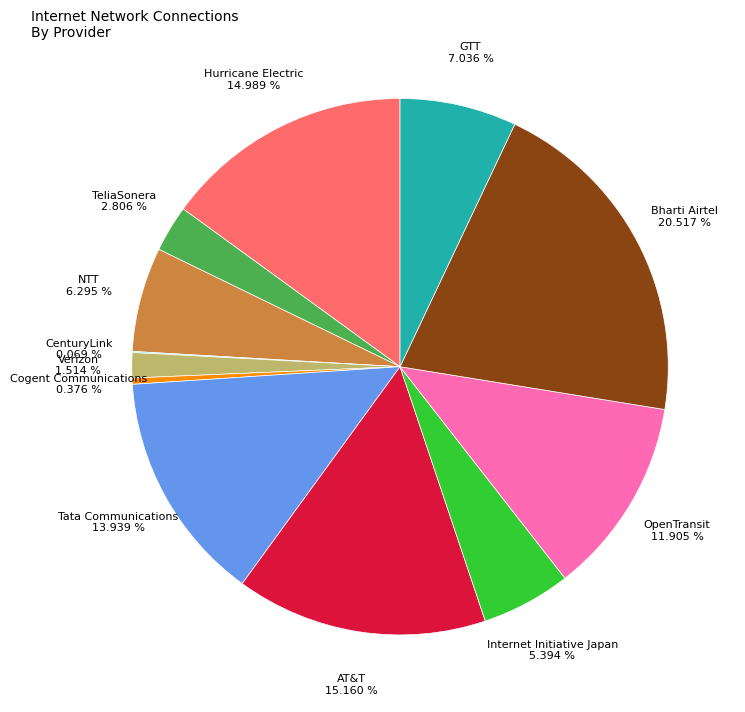

Is it true that Bharti Airtel is 21% of the pie?

True